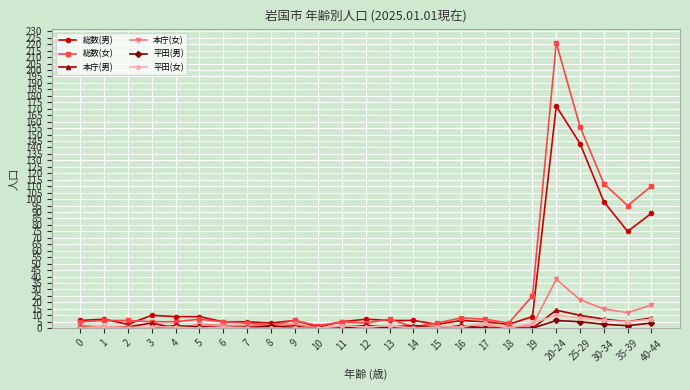

What is the greatest value displayed?

221